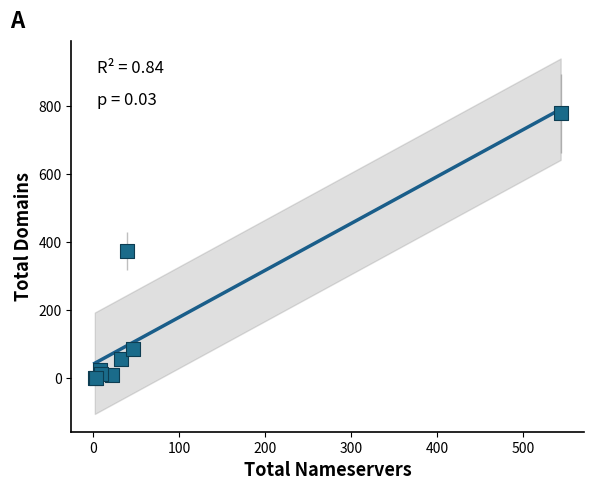

What Y value in the scatter plot is closest to 389?

373